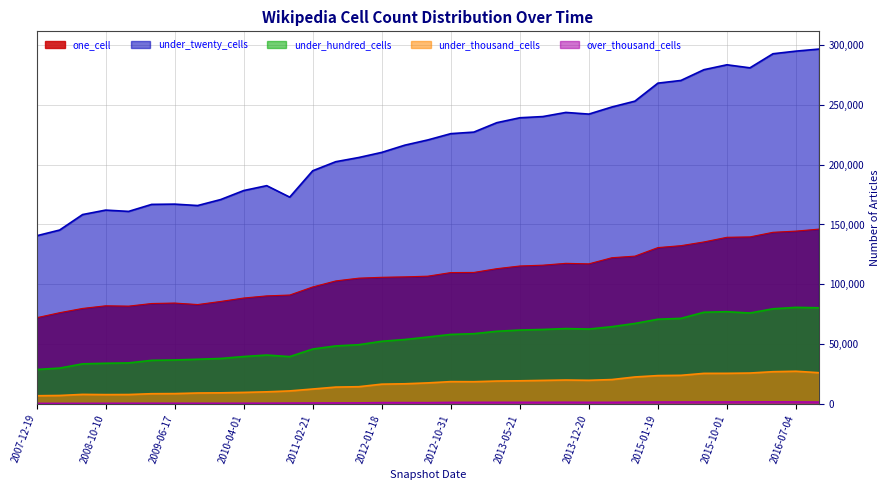

What is the difference between the second highest and second lowest values in the under_hundred_cells series?

50495